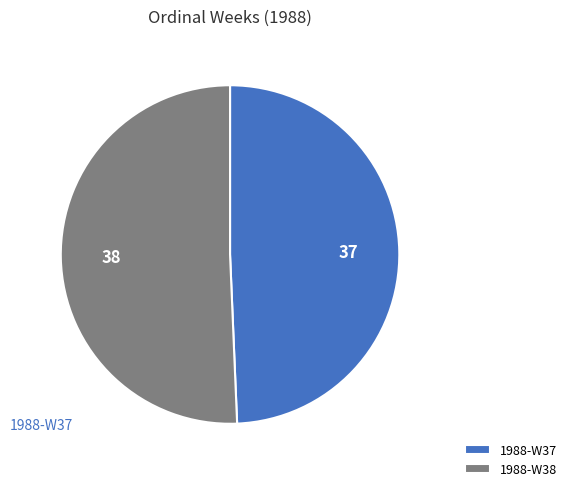

Is there any slice that represents more than half of the pie?

Yes